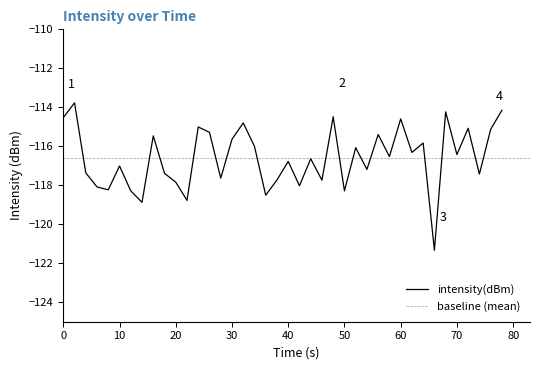

True or false: intensity(dBm) has a value of -204.4 at 30.

False